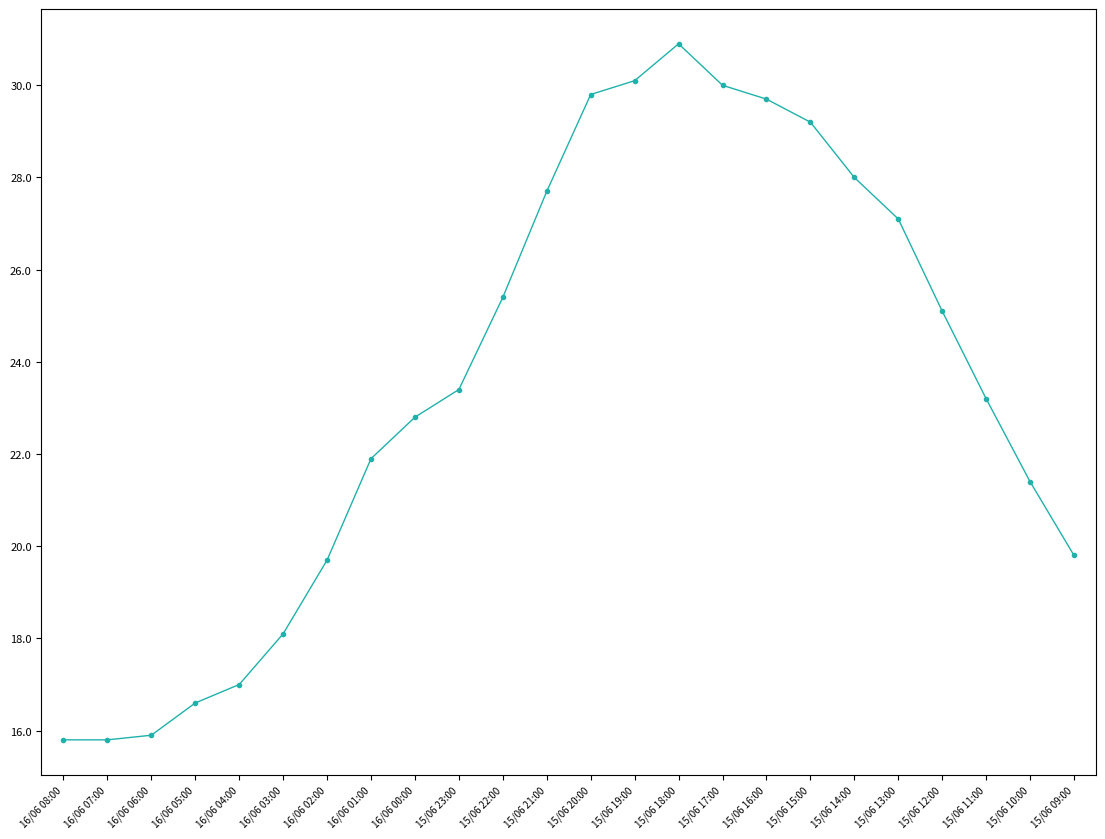

Reading left to right, list all the values displayed in this chart.

16/06 08:00=15.8	16/06 07:00=15.8	16/06 06:00=15.9	16/06 05:00=16.6	16/06 04:00=17.0	16/06 03:00=18.1	16/06 02:00=19.7	16/06 01:00=21.9	16/06 00:00=22.8	15/06 23:00=23.4	15/06 22:00=25.4	15/06 21:00=27.7	15/06 20:00=29.8	15/06 19:00=30.1	15/06 18:00=30.9	15/06 17:00=30.0	15/06 16:00=29.7	15/06 15:00=29.2	15/06 14:00=28.0	15/06 13:00=27.1	15/06 12:00=25.1	15/06 11:00=23.2	15/06 10:00=21.4	15/06 09:00=19.8